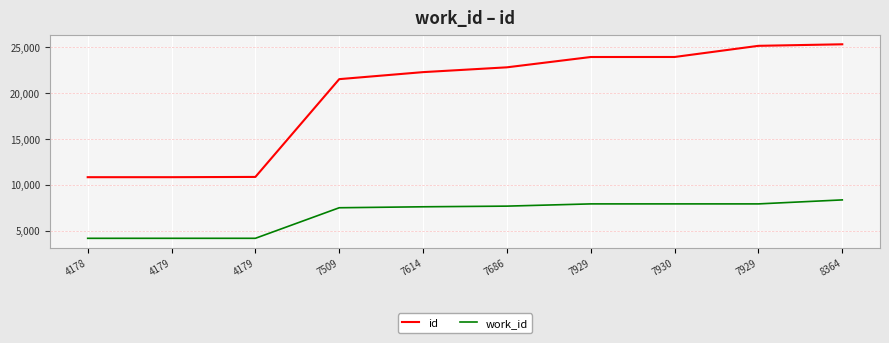

Which series changed the most between 4179 and 7930?

id